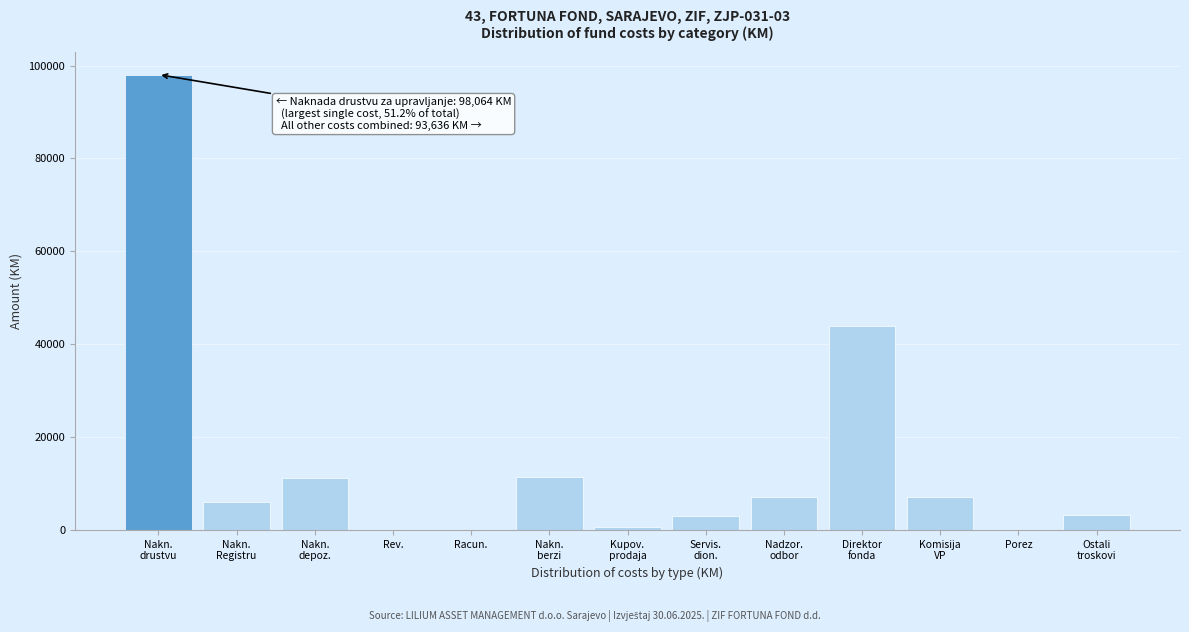

The value at Rev. is 0.0. True or false?

True